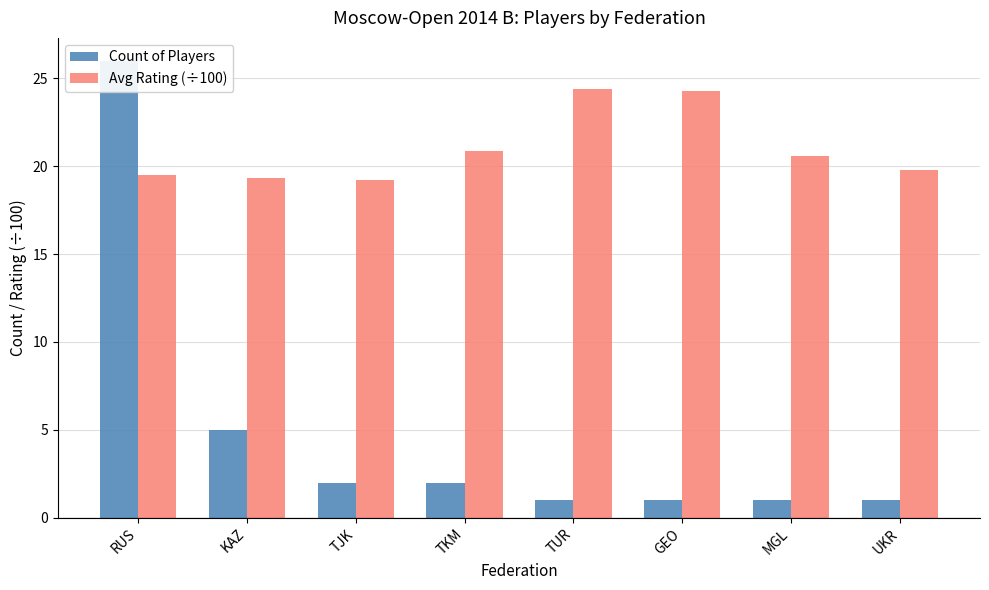

Rank the categories by Count of Players value from lowest to highest.

TUR, GEO, MGL, UKR, TJK, TKM, KAZ, RUS